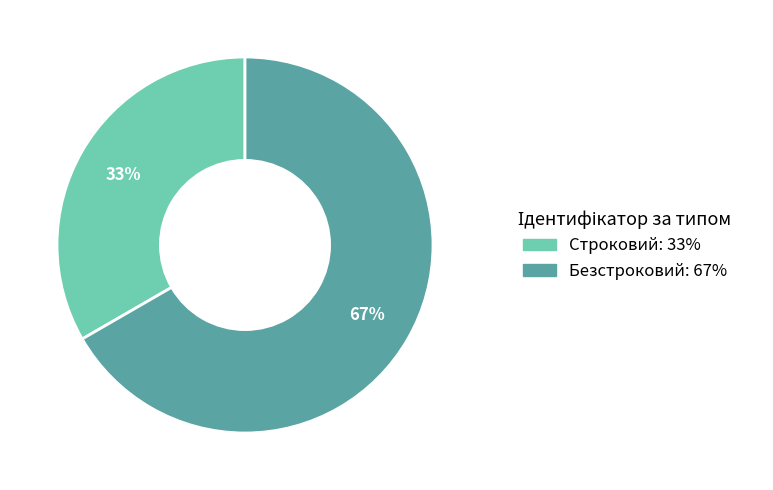

Which slice represents more than half of the pie?

Безстроковий